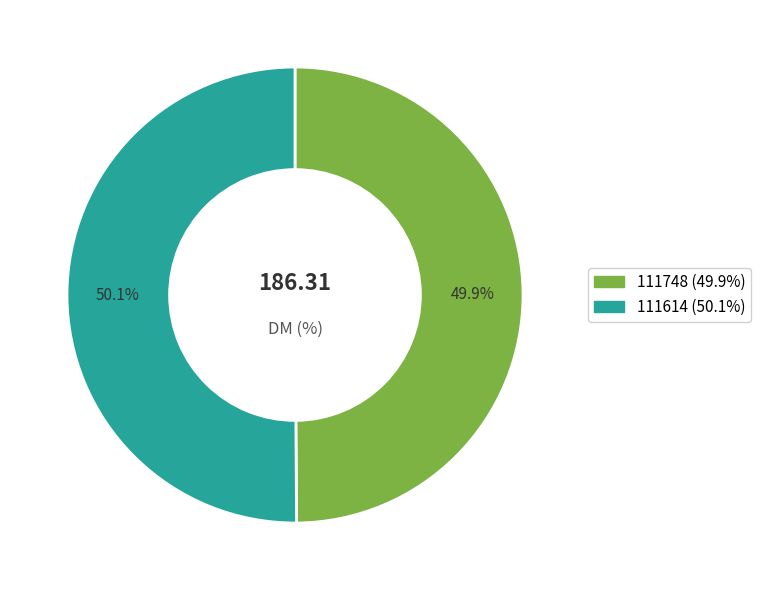

How many slices are in this pie chart?

2